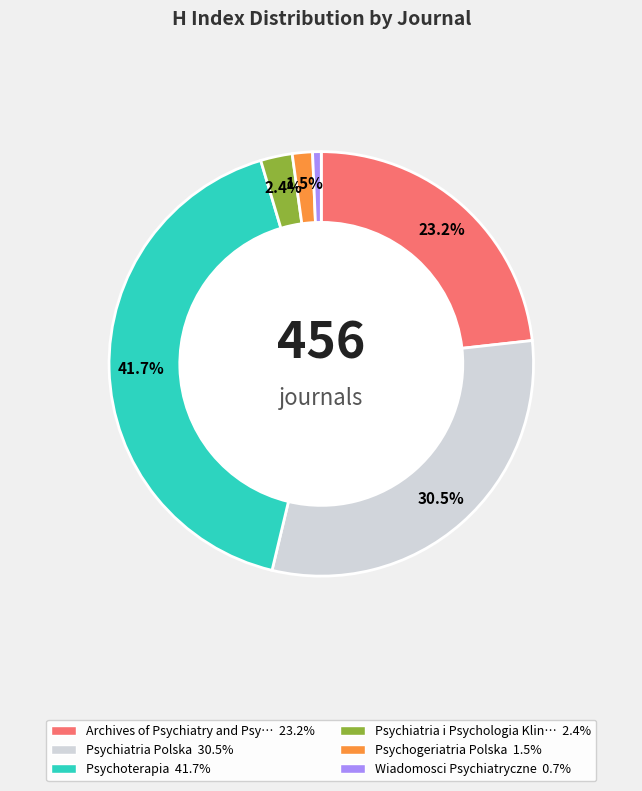

To the nearest percent, what is the average slice percentage?

17%